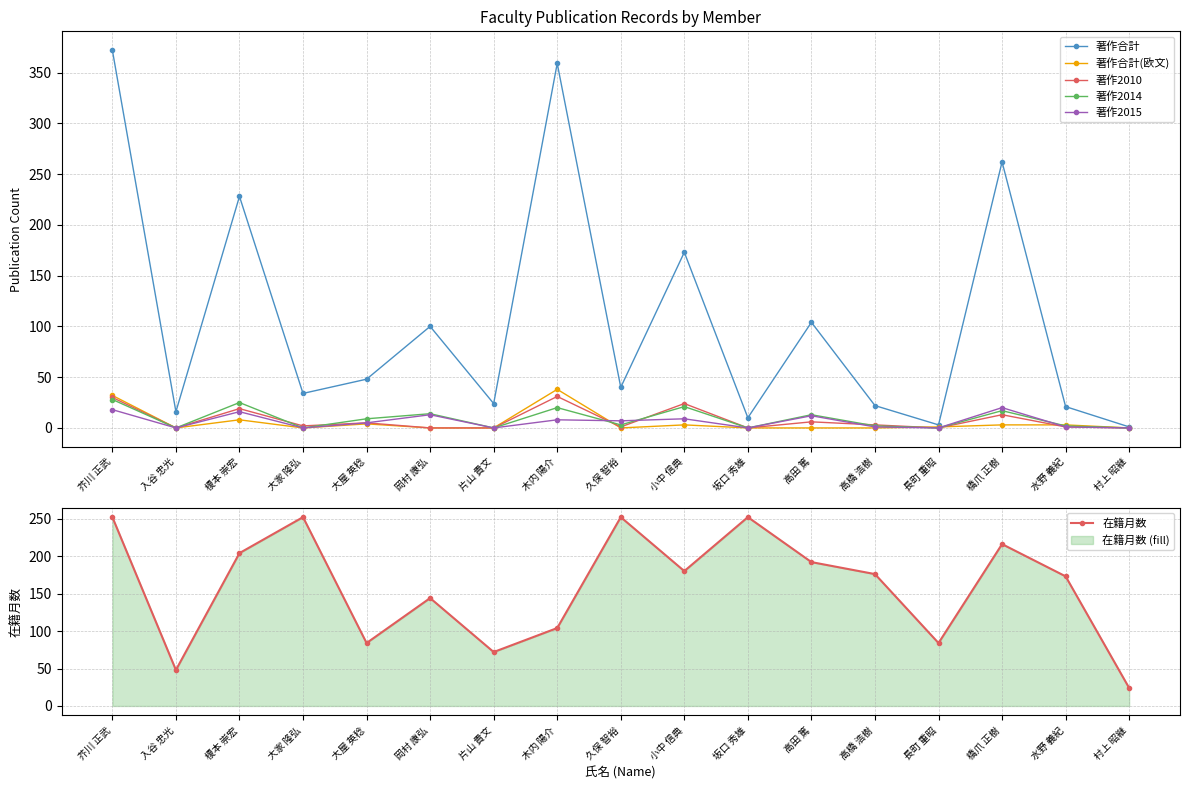

How many interior local peaks does the 著作2015 series have?

6